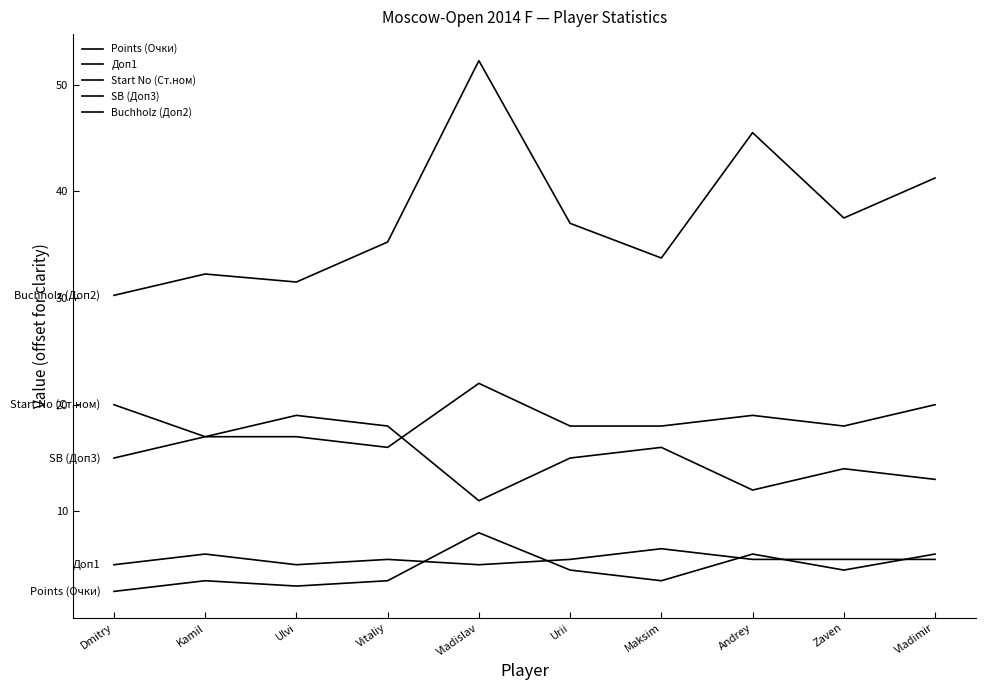

What is the difference between the second highest and minimum values in the Buchholz (Доп2) series?

15.2